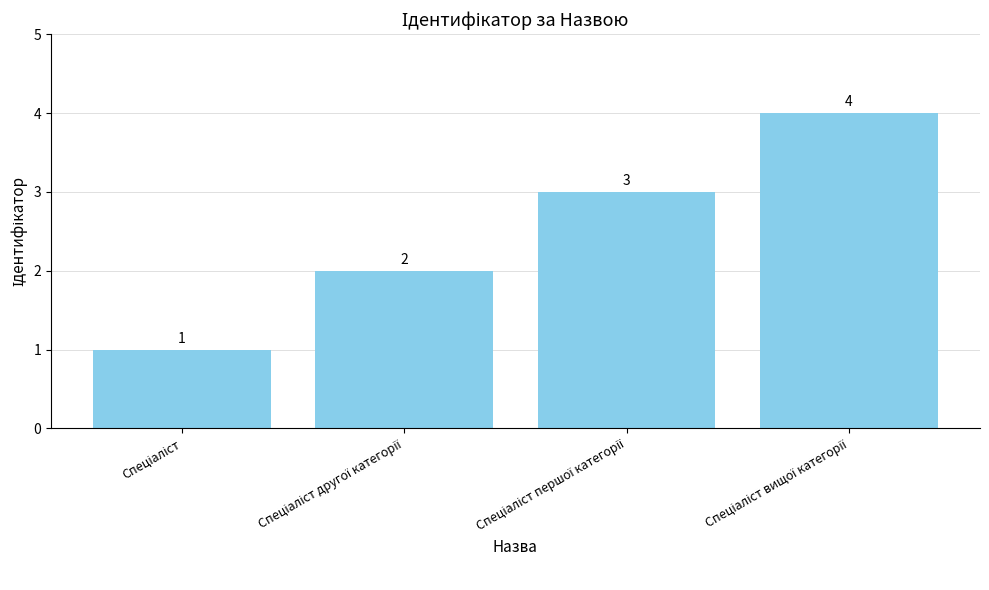

How many values are between 2 and 4?

3